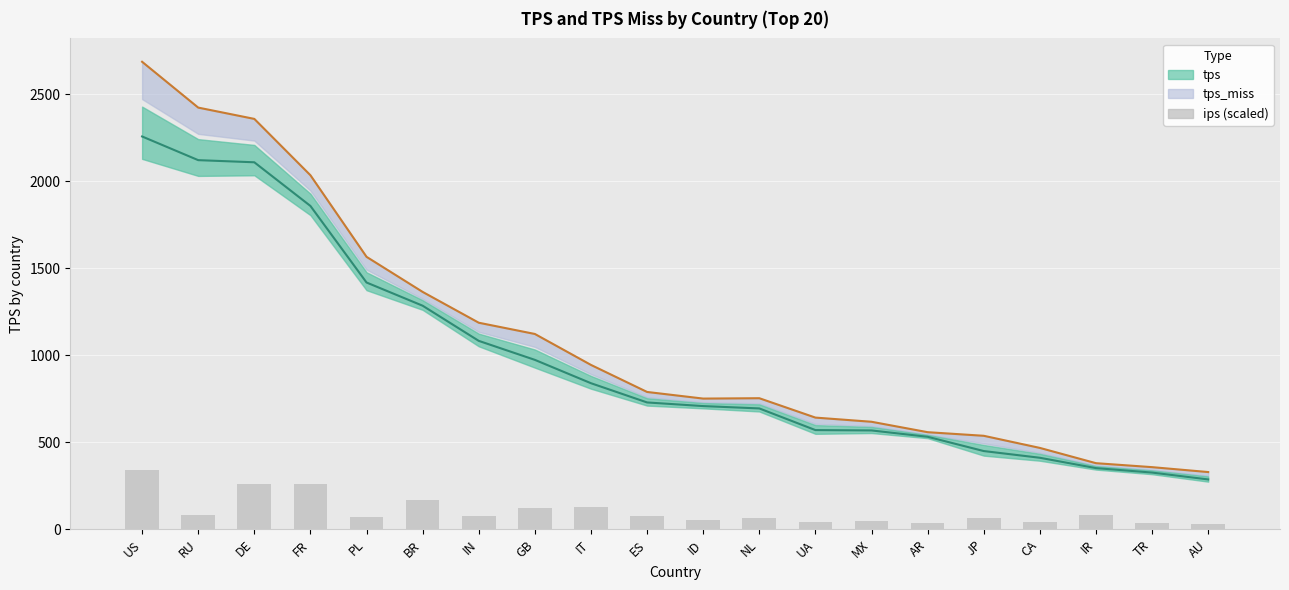

Between AR and DE, which is larger?

DE